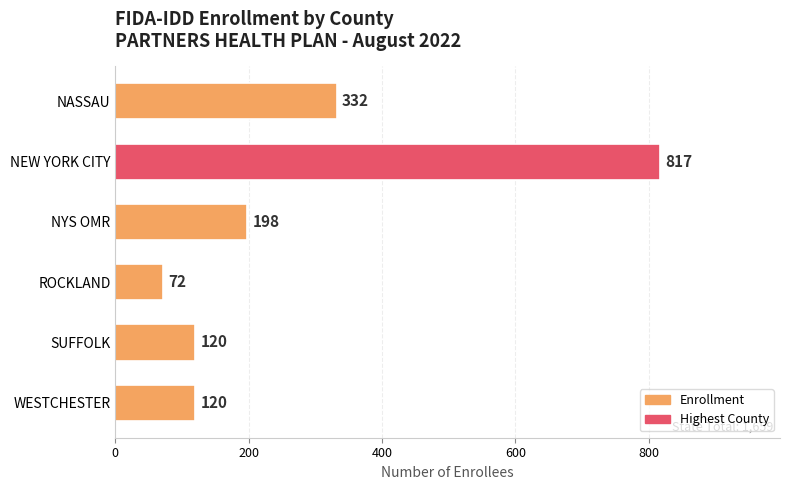

True or false: the data shows 33 at ROCKLAND.

False